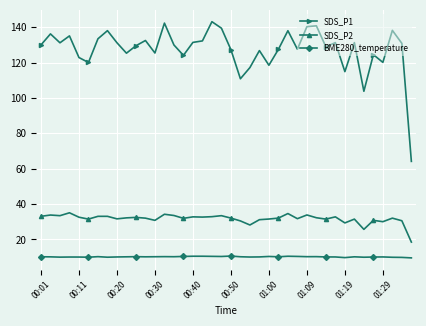

What is the value of the SDS_P1 point at the 22nd from the left?

110.9